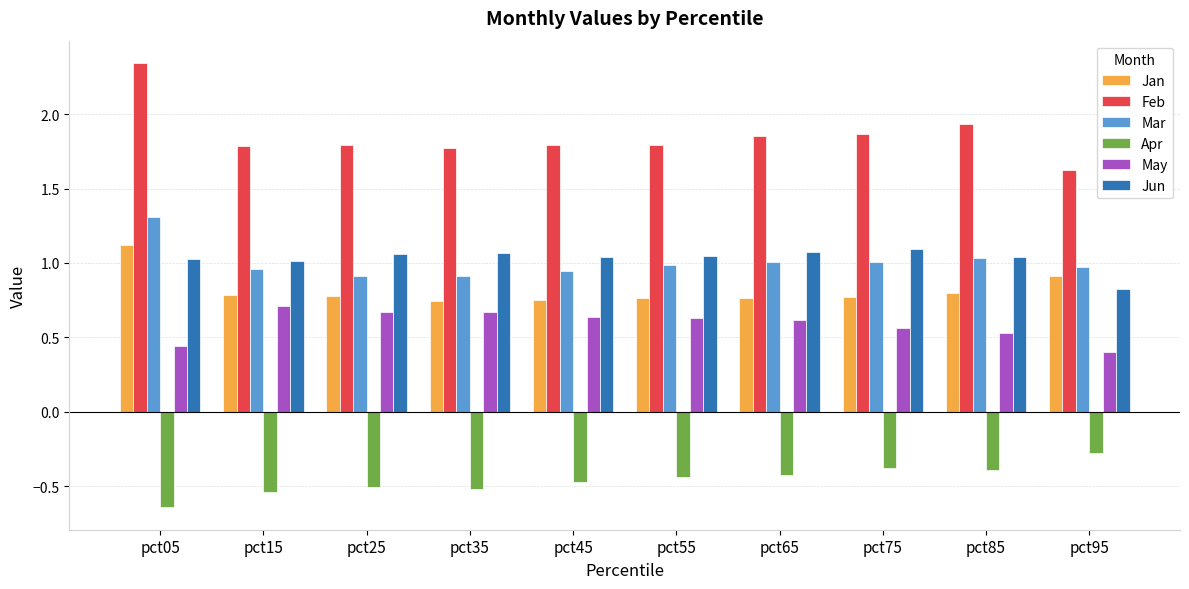

What is the highest value of the Apr series?

-0.3